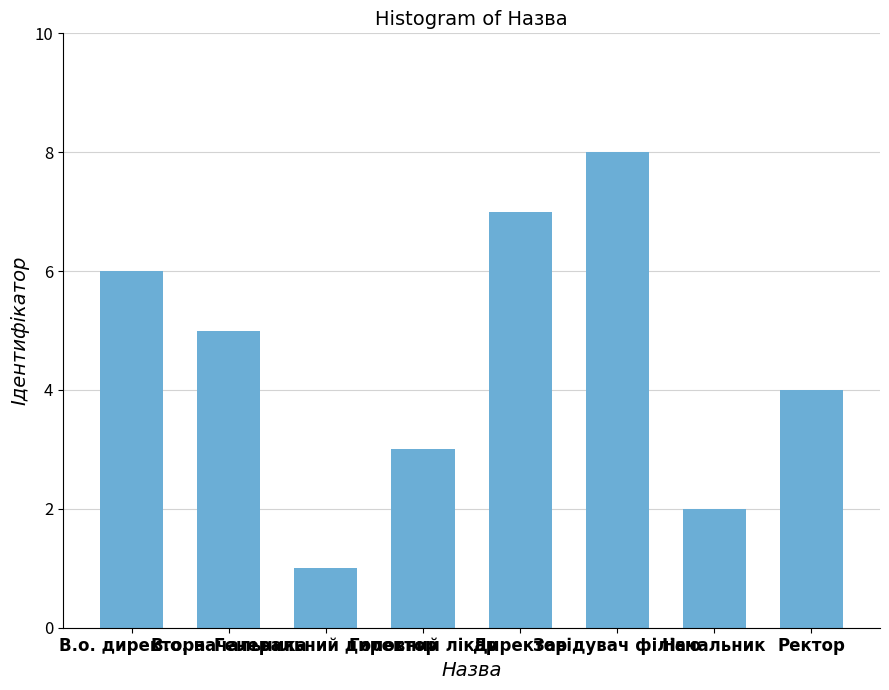

What is the sum of all values?

36